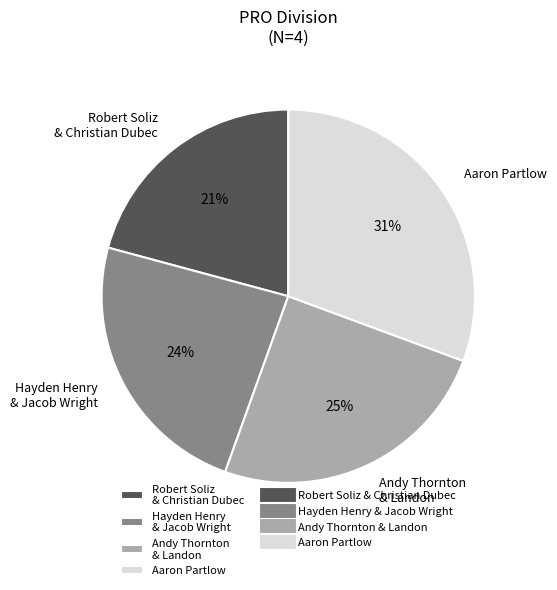

Which slice is the smallest?

Robert Soliz & Christian Dubec